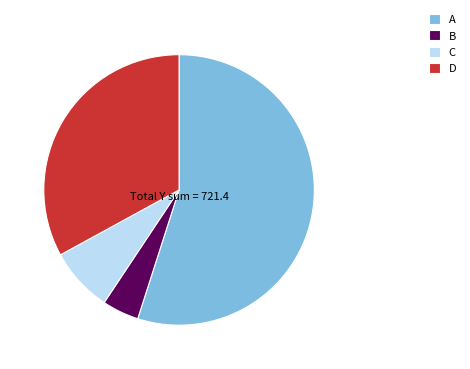

Is it true that B is 4% of the pie?

True